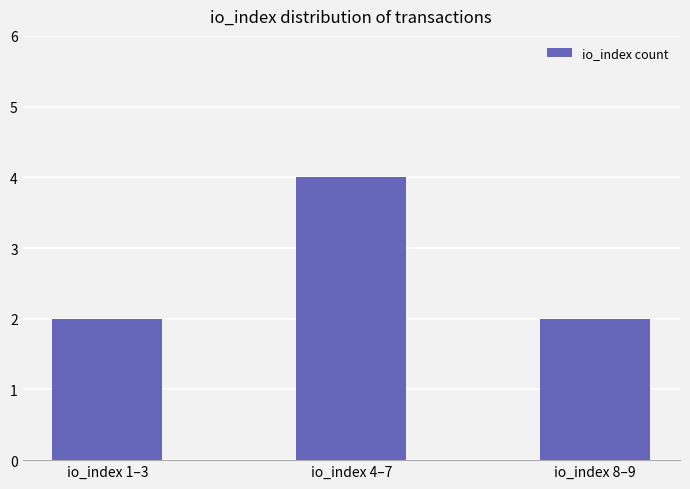

What is the smallest value displayed?

2